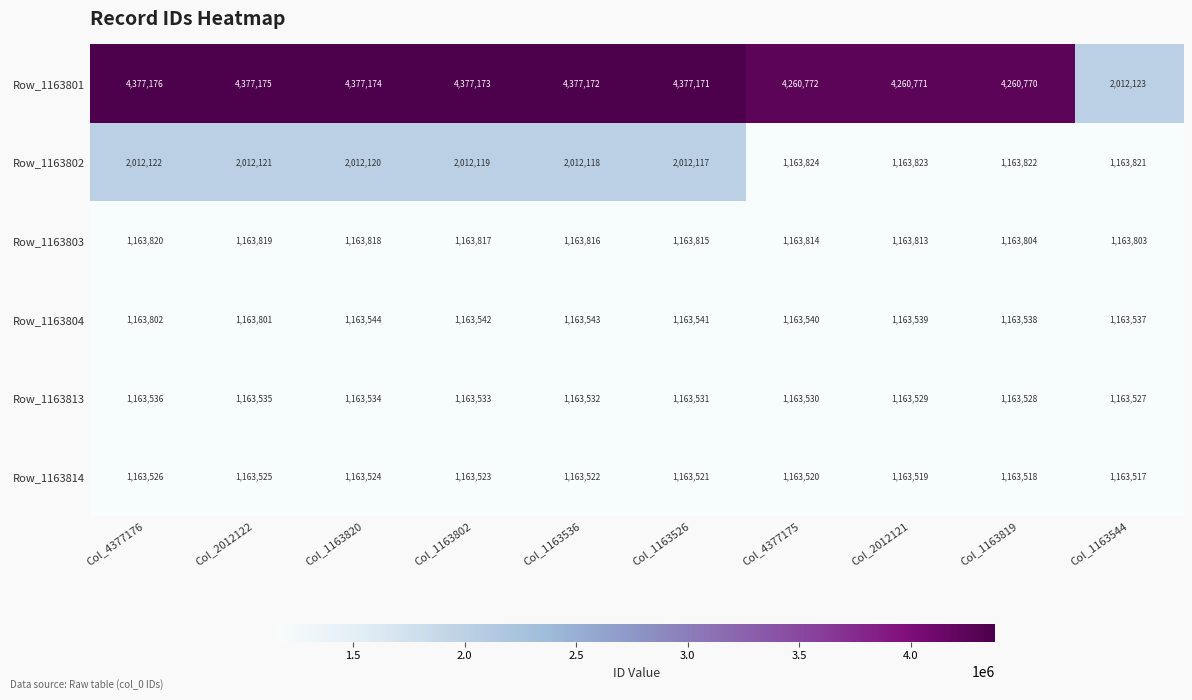

The value of Row_1163813 at Col_1163536 is 525417. True or false?

False